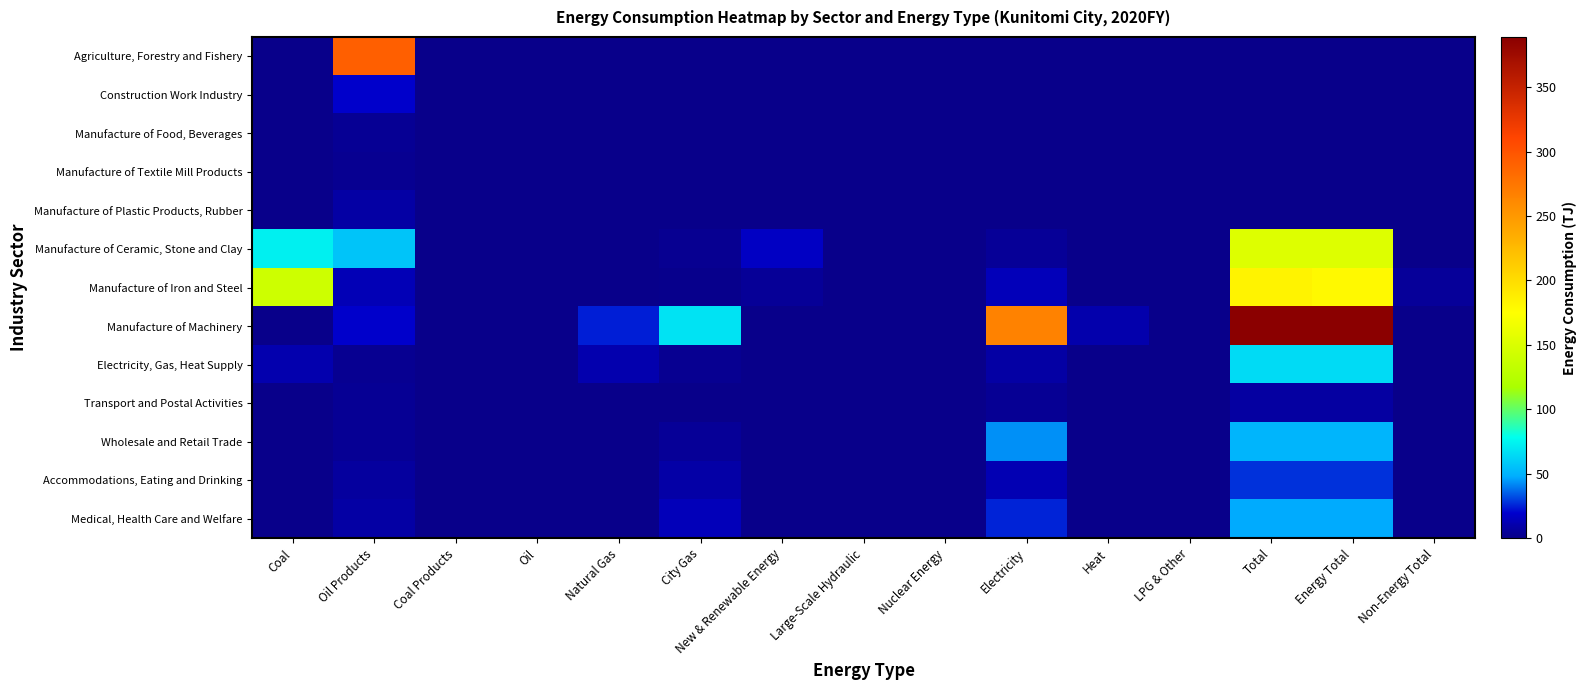

Reading left to right, list all the values displayed in this chart.

Agriculture, Forestry and Fishery: Coal=0.0	Oil Products=291.3	Coal Products=0.0	Oil=0.0	Natural Gas=0.0	City Gas=0.0	New & Renewable Energy=0.0	Large-Scale Hydraulic=0.0	Nuclear Energy=0.0	Electricity=0.0	Heat=0.0	LPG & Other=0.0	Total=0.0	Energy Total=0.0	Non-Energy Total=0.0
Construction Work Industry: Coal=0.0	Oil Products=19.6	Coal Products=0.0	Oil=0.0	Natural Gas=0.0	City Gas=0.0	New & Renewable Energy=0.0	Large-Scale Hydraulic=0.0	Nuclear Energy=0.0	Electricity=0.0	Heat=0.0	LPG & Other=0.0	Total=0.0	Energy Total=0.0	Non-Energy Total=0.0
Manufacture of Food, Beverages: Coal=0.0	Oil Products=3.1	Coal Products=0.0	Oil=0.0	Natural Gas=0.0	City Gas=0.0	New & Renewable Energy=0.0	Large-Scale Hydraulic=0.0	Nuclear Energy=0.0	Electricity=0.0	Heat=0.0	LPG & Other=0.0	Total=0.0	Energy Total=0.0	Non-Energy Total=0.0
Manufacture of Textile Mill Products: Coal=0.0	Oil Products=2.5	Coal Products=0.0	Oil=0.0	Natural Gas=0.0	City Gas=0.0	New & Renewable Energy=0.0	Large-Scale Hydraulic=0.0	Nuclear Energy=0.0	Electricity=0.0	Heat=0.0	LPG & Other=0.0	Total=0.0	Energy Total=0.0	Non-Energy Total=0.0
Manufacture of Plastic Products, Rubber: Coal=0.0	Oil Products=7.8	Coal Products=0.0	Oil=0.0	Natural Gas=0.0	City Gas=0.0	New & Renewable Energy=0.0	Large-Scale Hydraulic=0.0	Nuclear Energy=0.0	Electricity=0.0	Heat=0.0	LPG & Other=0.0	Total=0.0	Energy Total=0.0	Non-Energy Total=0.0
Manufacture of Ceramic, Stone and Clay: Coal=72.5	Oil Products=56.3	Coal Products=0.0	Oil=0.0	Natural Gas=0.1	City Gas=2.7	New & Renewable Energy=17.0	Large-Scale Hydraulic=0.0	Nuclear Energy=0.0	Electricity=4.1	Heat=0.0	LPG & Other=0.0	Total=152.7	Energy Total=152.6	Non-Energy Total=0.1
Manufacture of Iron and Steel: Coal=140.9	Oil Products=13.4	Coal Products=0.0	Oil=0.0	Natural Gas=0.0	City Gas=1.3	New & Renewable Energy=4.3	Large-Scale Hydraulic=0.0	Nuclear Energy=0.0	Electricity=14.0	Heat=0.0	LPG & Other=0.0	Total=183.8	Energy Total=179.0	Non-Energy Total=4.8
Manufacture of Machinery: Coal=0.0	Oil Products=19.1	Coal Products=0.0	Oil=0.0	Natural Gas=24.5	City Gas=68.3	New & Renewable Energy=0.0	Large-Scale Hydraulic=0.0	Nuclear Energy=0.0	Electricity=266.2	Heat=10.2	LPG & Other=0.0	Total=389.0	Energy Total=389.0	Non-Energy Total=0.0
Electricity, Gas, Heat Supply: Coal=11.2	Oil Products=2.6	Coal Products=0.0	Oil=0.0	Natural Gas=10.7	City Gas=2.5	New & Renewable Energy=0.6	Large-Scale Hydraulic=0.0	Nuclear Energy=0.0	Electricity=7.8	Heat=0.0	LPG & Other=0.0	Total=65.1	Energy Total=65.1	Non-Energy Total=0.0
Transport and Postal Activities: Coal=0.0	Oil Products=3.1	Coal Products=0.0	Oil=0.0	Natural Gas=0.0	City Gas=0.3	New & Renewable Energy=0.0	Large-Scale Hydraulic=0.0	Nuclear Energy=0.0	Electricity=3.6	Heat=0.0	LPG & Other=0.0	Total=7.0	Energy Total=7.0	Non-Energy Total=0.0
Wholesale and Retail Trade: Coal=0.0	Oil Products=3.7	Coal Products=0.0	Oil=0.0	Natural Gas=0.0	City Gas=4.4	New & Renewable Energy=0.0	Large-Scale Hydraulic=0.0	Nuclear Energy=0.0	Electricity=43.0	Heat=0.0	LPG & Other=0.0	Total=51.1	Energy Total=51.1	Non-Energy Total=0.0
Accommodations, Eating and Drinking: Coal=0.0	Oil Products=6.3	Coal Products=0.0	Oil=0.0	Natural Gas=0.0	City Gas=8.5	New & Renewable Energy=0.0	Large-Scale Hydraulic=0.0	Nuclear Energy=0.0	Electricity=12.6	Heat=0.0	LPG & Other=0.0	Total=27.4	Energy Total=27.4	Non-Energy Total=0.0
Medical, Health Care and Welfare: Coal=0.0	Oil Products=7.6	Coal Products=0.0	Oil=0.0	Natural Gas=0.0	City Gas=14.4	New & Renewable Energy=0.0	Large-Scale Hydraulic=0.0	Nuclear Energy=0.0	Electricity=25.6	Heat=0.0	LPG & Other=0.0	Total=47.6	Energy Total=47.6	Non-Energy Total=0.0